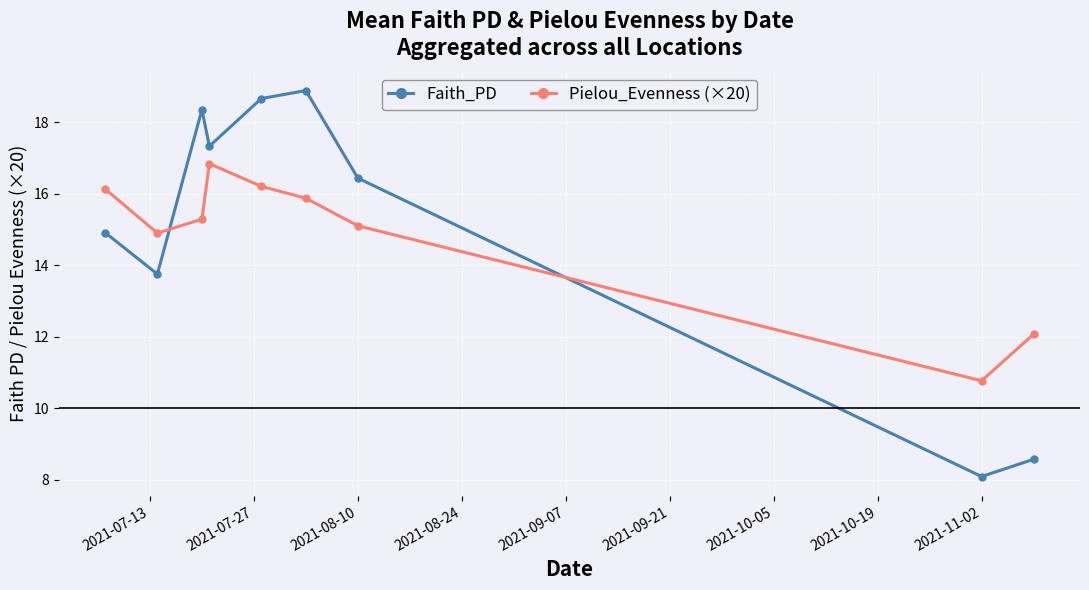

True or false: Pielou_Evenness (×20) and Faith_PD cross at least once.

True